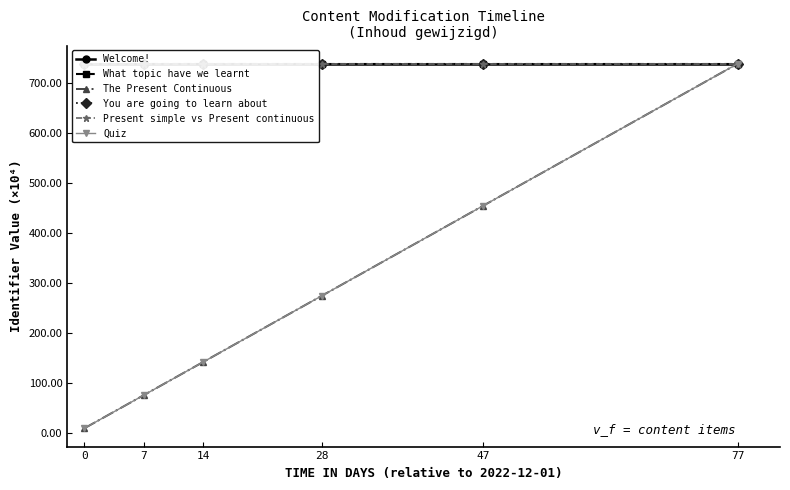

True or false: Present simple vs Present continuous and What topic have we learnt intersect in this chart.

False